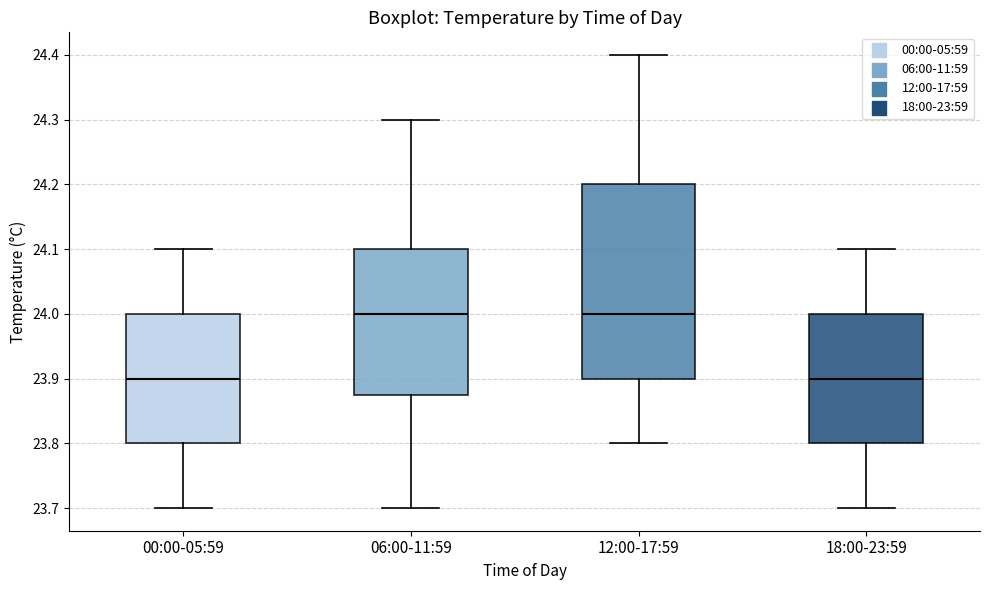

Where does the lower whisker of the box for 06:00-11:59 end on the y-axis? The values are not printed on the chart, so give them approximately, as read against the axis.

23.70